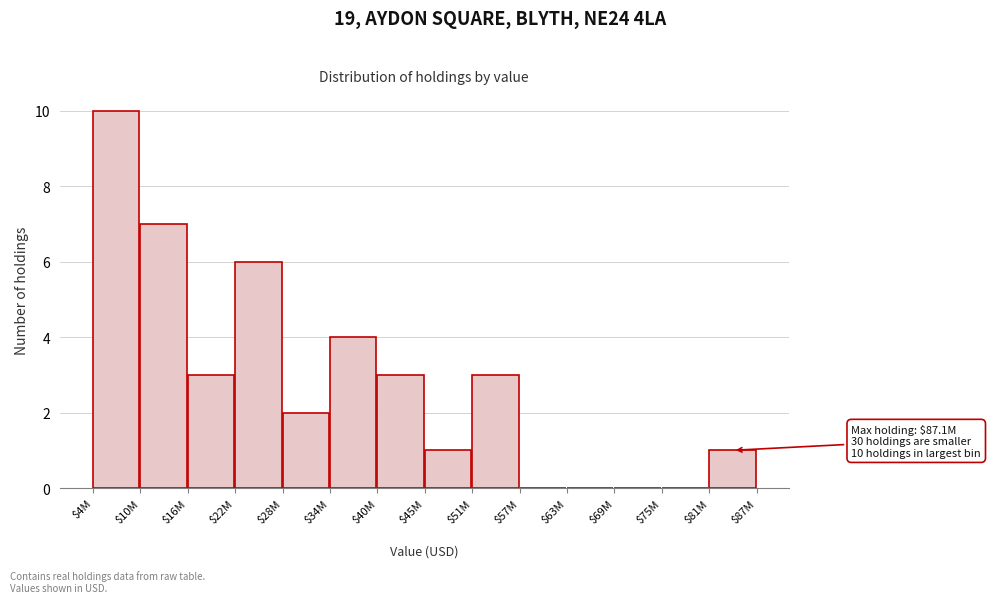

At which category does the chart reach its peak across all series?

$4M